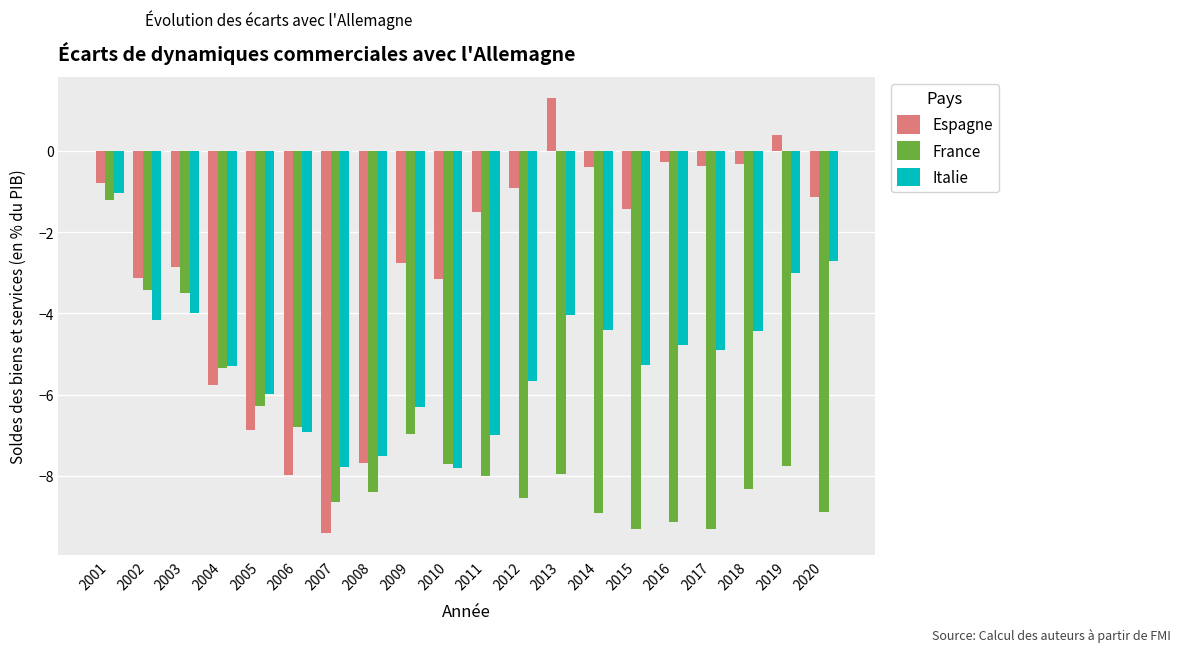

Which label corresponds to the largest value in the chart?

2013